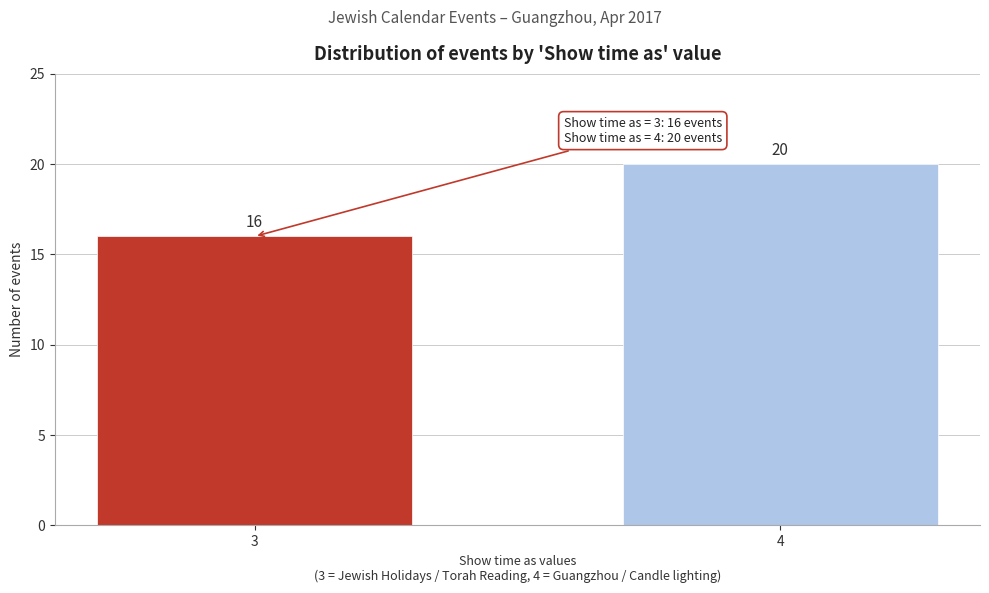

Reading left to right, what are all the values shown in this chart?

16	20